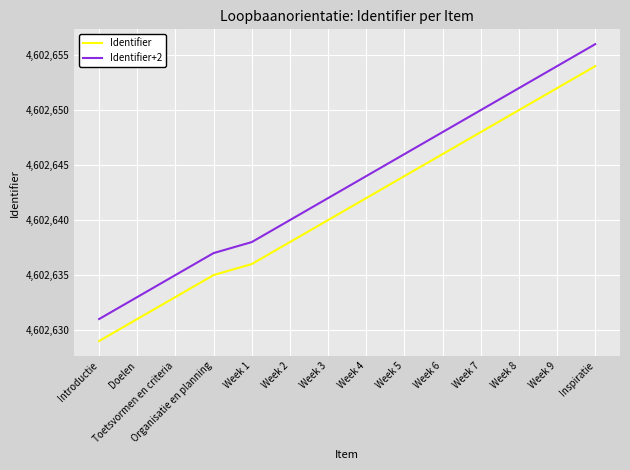

What is the difference between the maximum and minimum values in the Identifier+2 series?

25